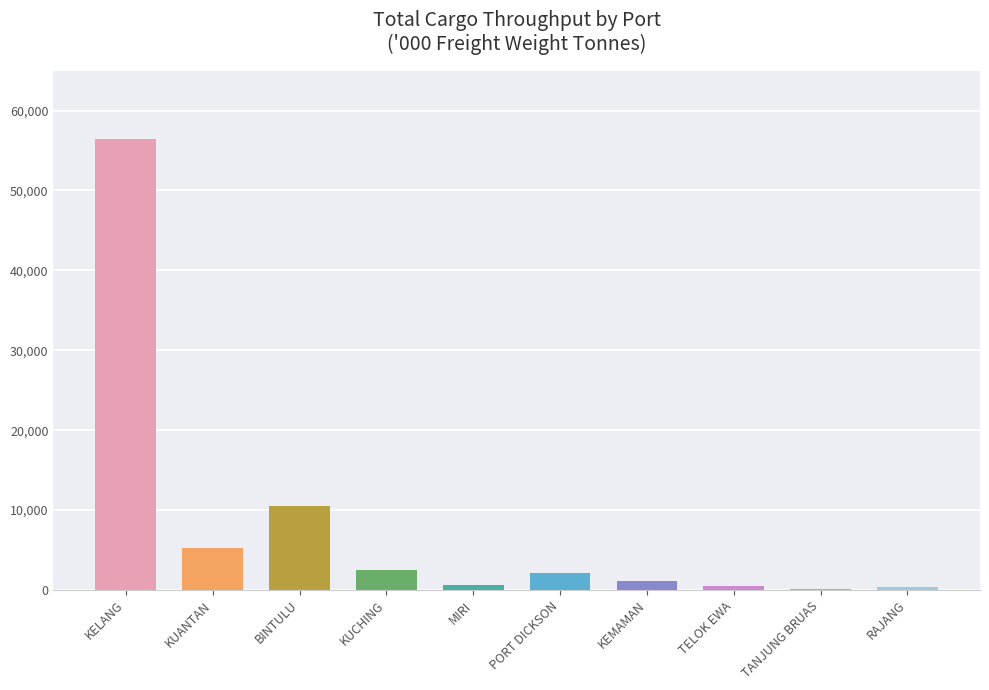

The value at BINTULU is 16219.3. True or false?

False